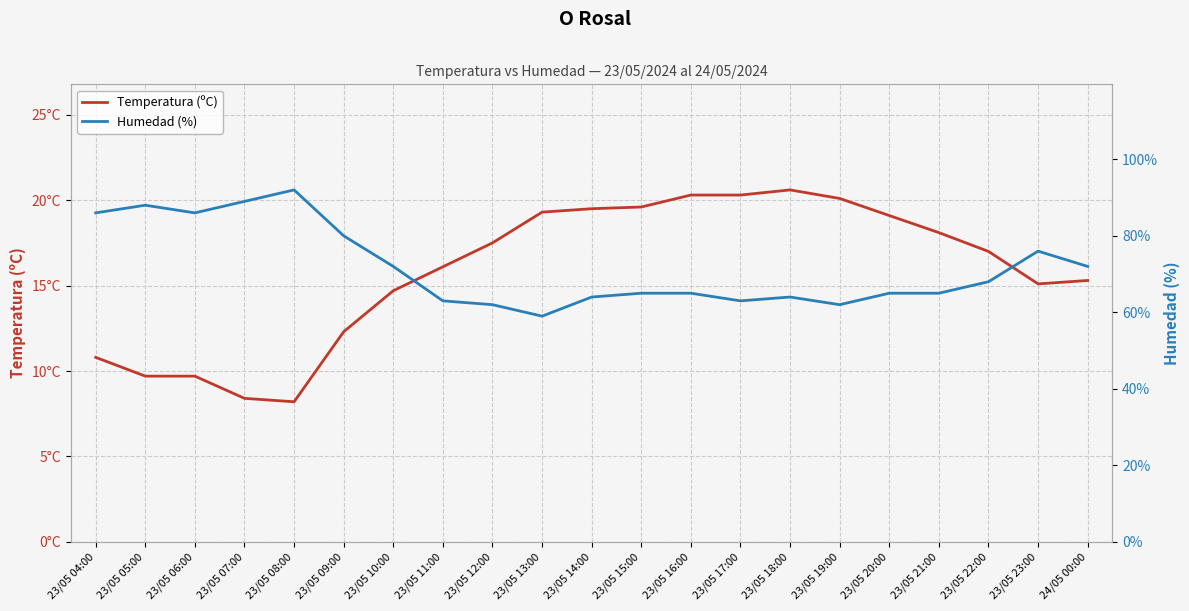

Where does the Humedad (%) series first go above 65?

23/05 04:00